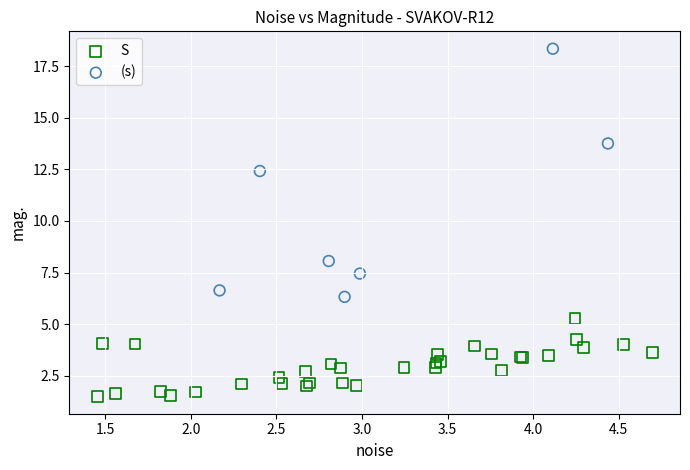

What are all the series names shown in the legend?

S, (s)